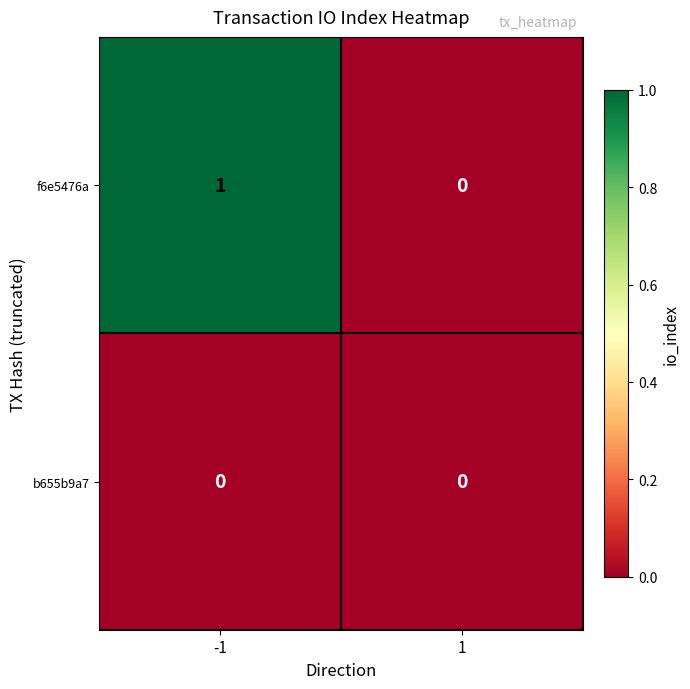

Rank the series by their maximum value, from highest to lowest.

f6e5476a, b655b9a7